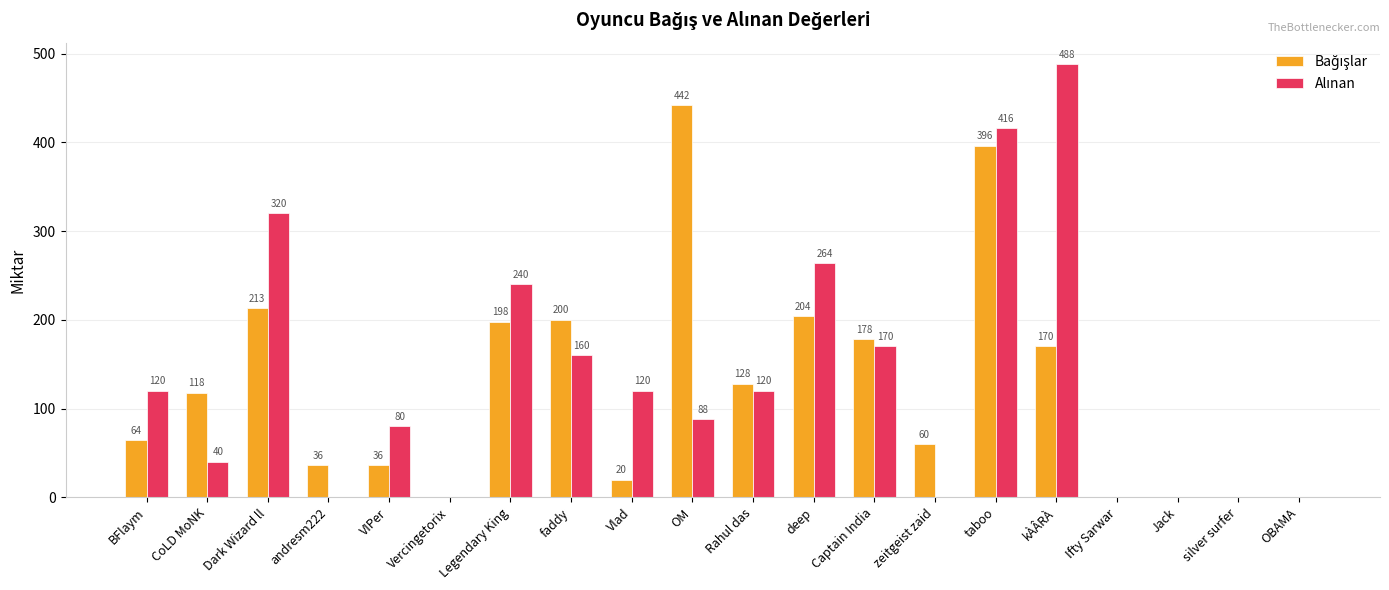

At which category does the chart reach its peak across all series?

kÀÂRÀ